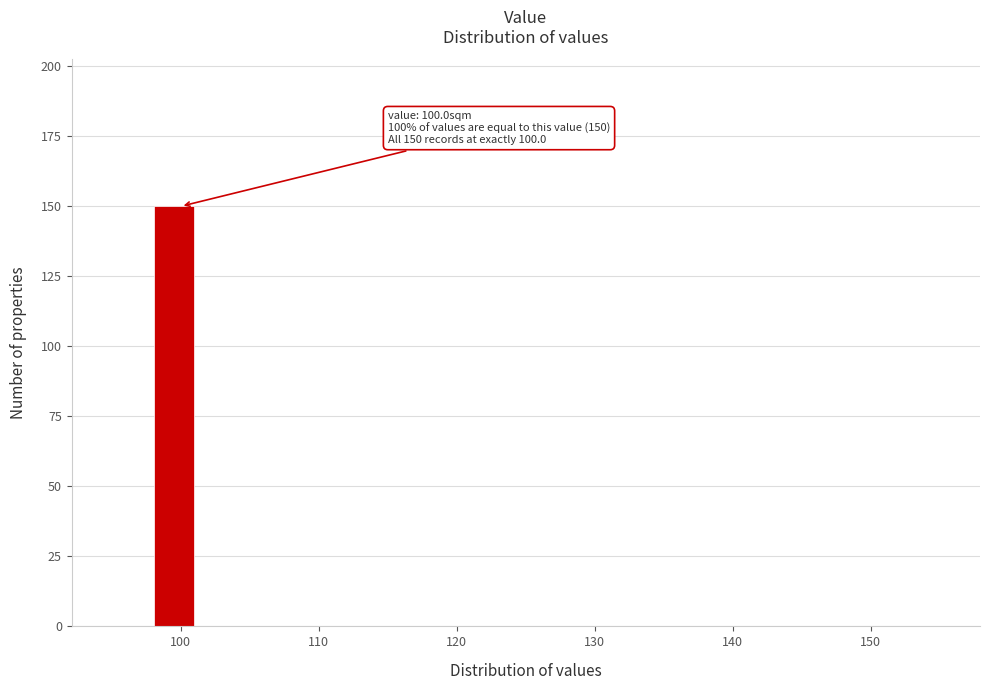

Read against the x-axis, roughly where is the centre of the tallest bar?

100